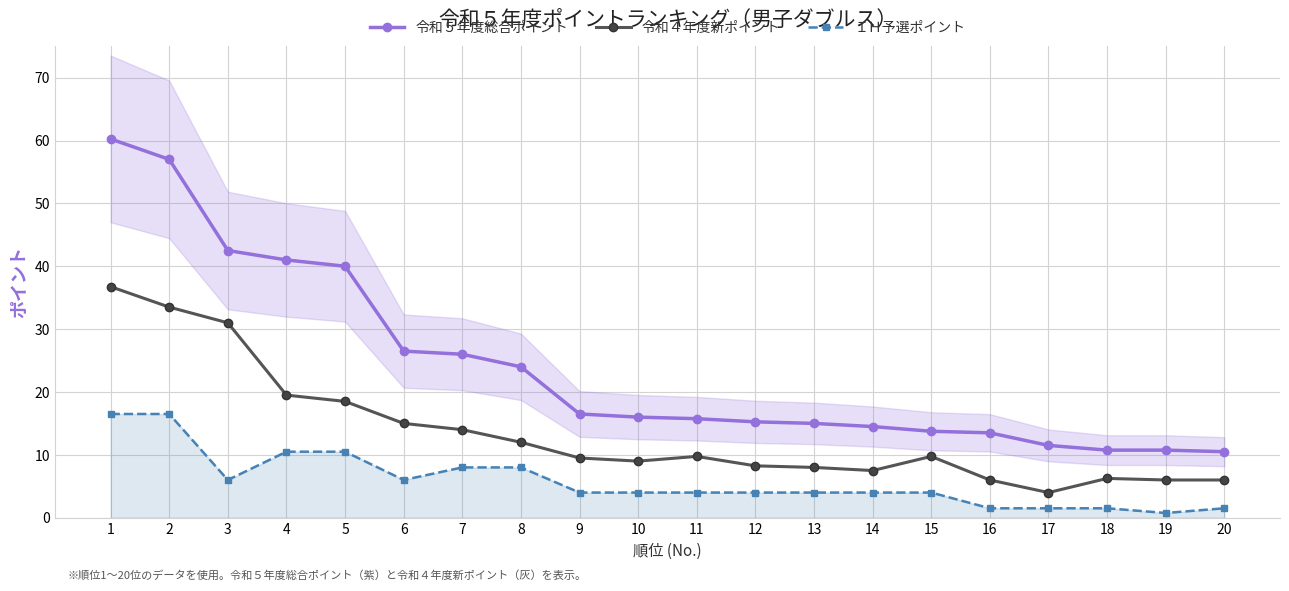

True or false: ＩＨ予選ポイント and 令和５年度総合ポイント cross at least once.

False